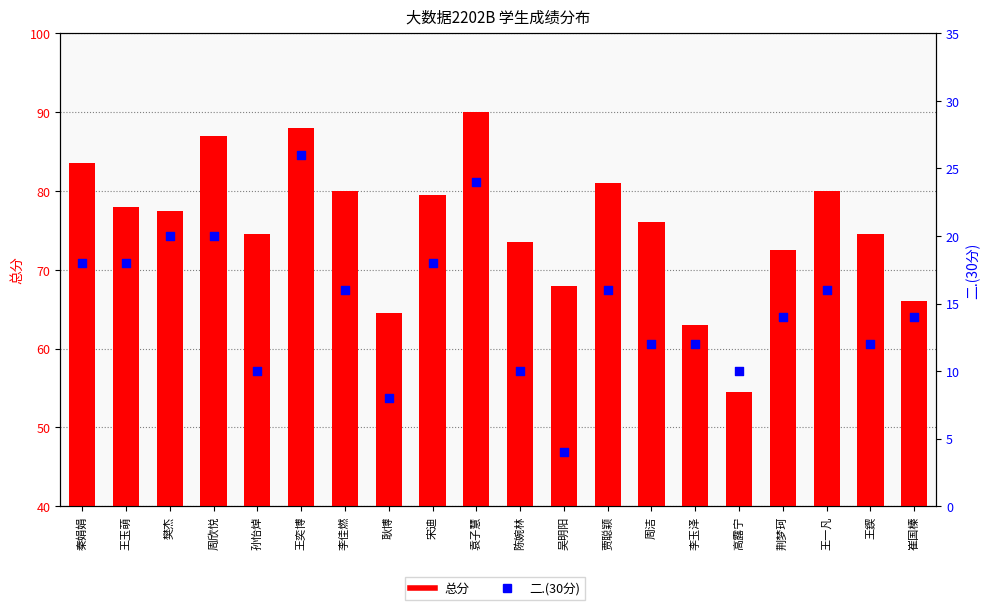

Is the value of 二.(30分) at 樊杰 greater than the value of 总分 at 李佳燃?

No